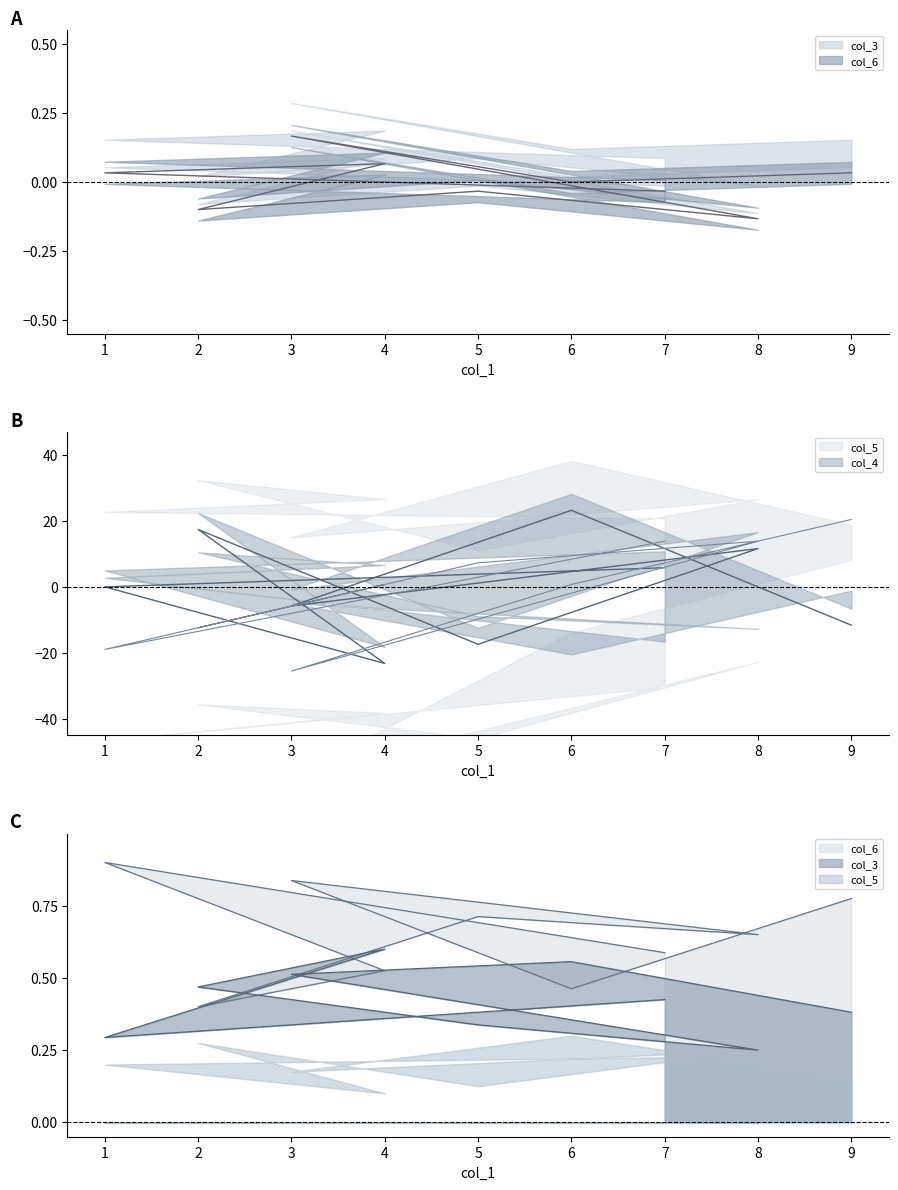

Between which two adjacent categories do col_6 and col_5 first intersect?

9 and 6